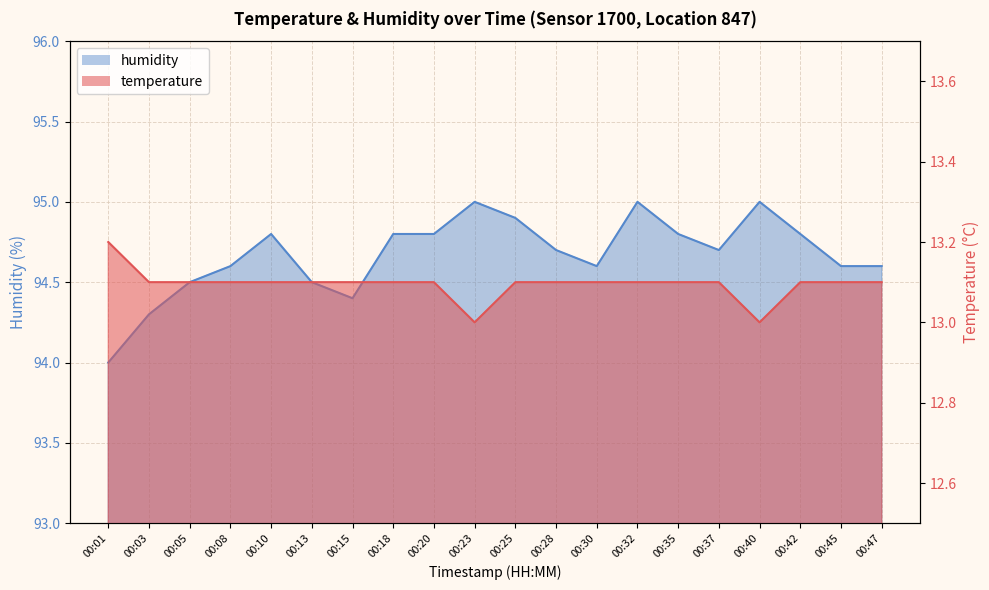

What is the value of the humidity point at the 10th from the left?

95.0